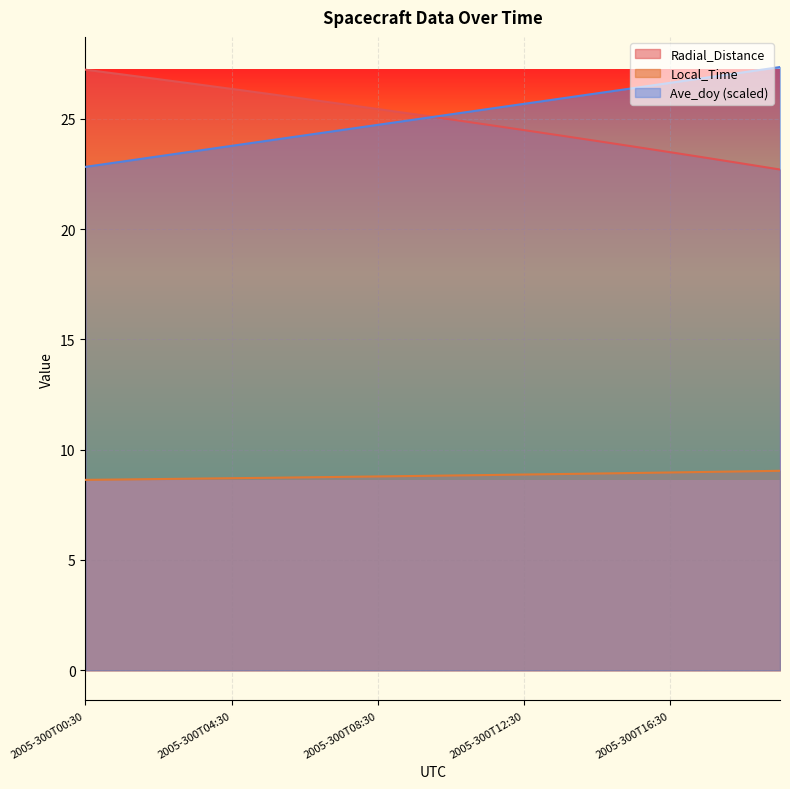

How many distinct data groups are displayed?

3